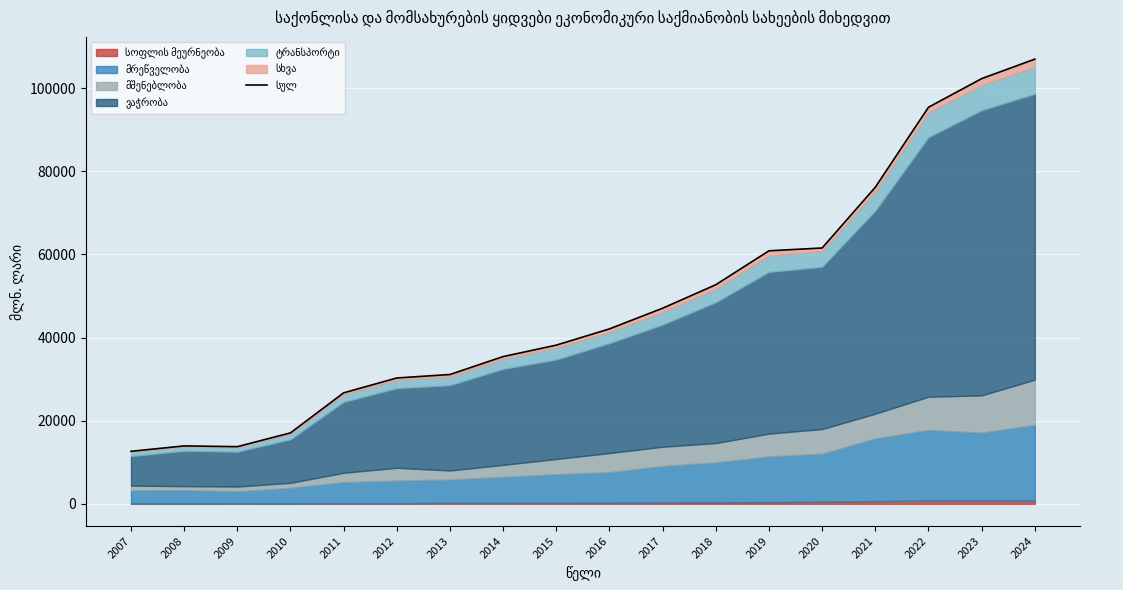

What is the sum of all values?

864196.8